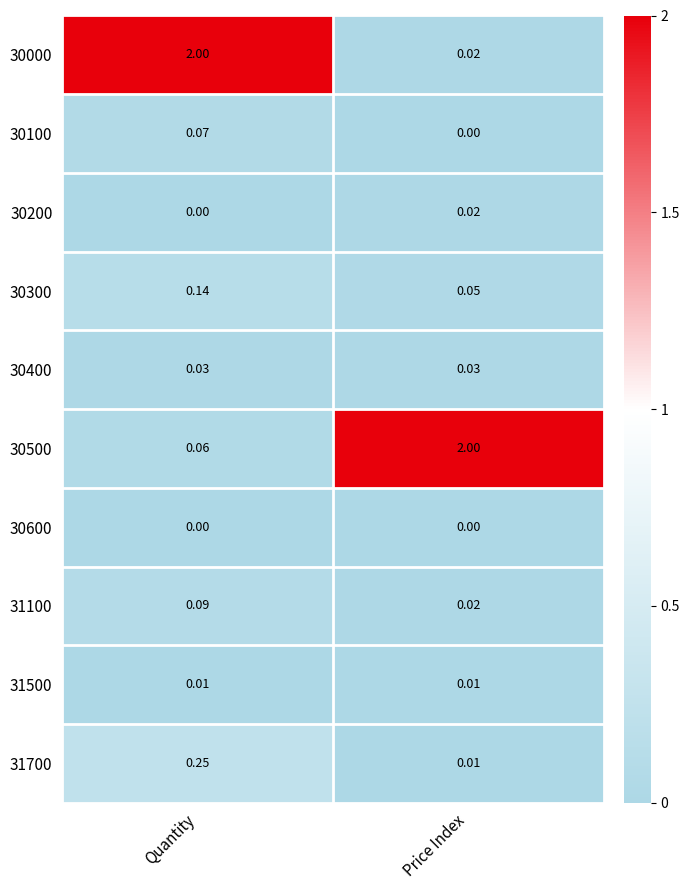

Which series has the widest spread of values?

30000